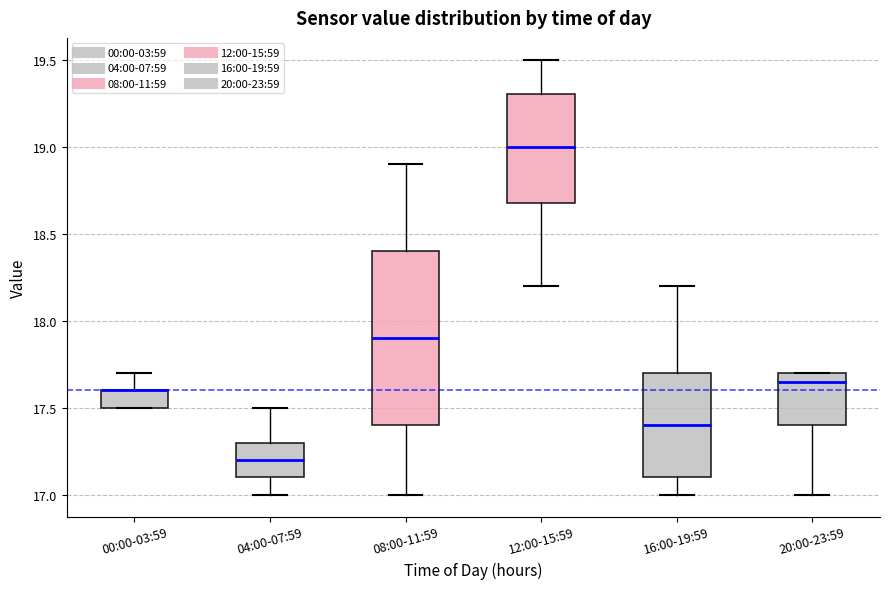

Where is the lower edge of the box for 00:00-03:59 on the y-axis? The values are not printed on the chart, so give them approximately, as read against the axis.

17.50